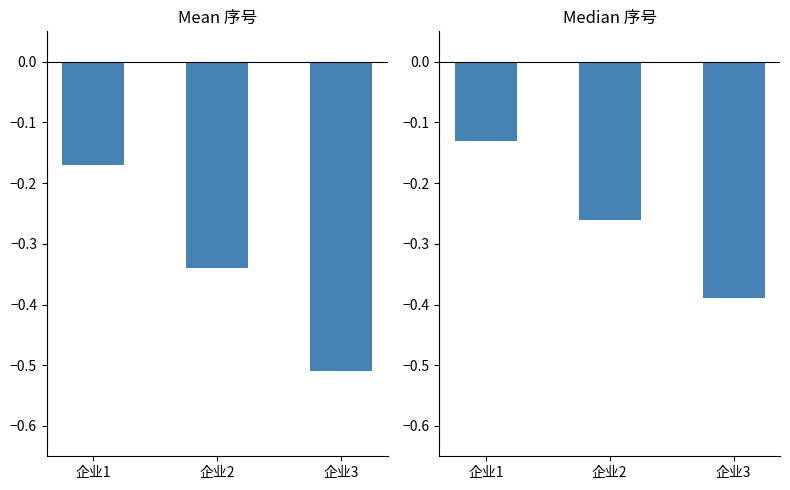

What is the maximum value shown in the chart?

-0.1